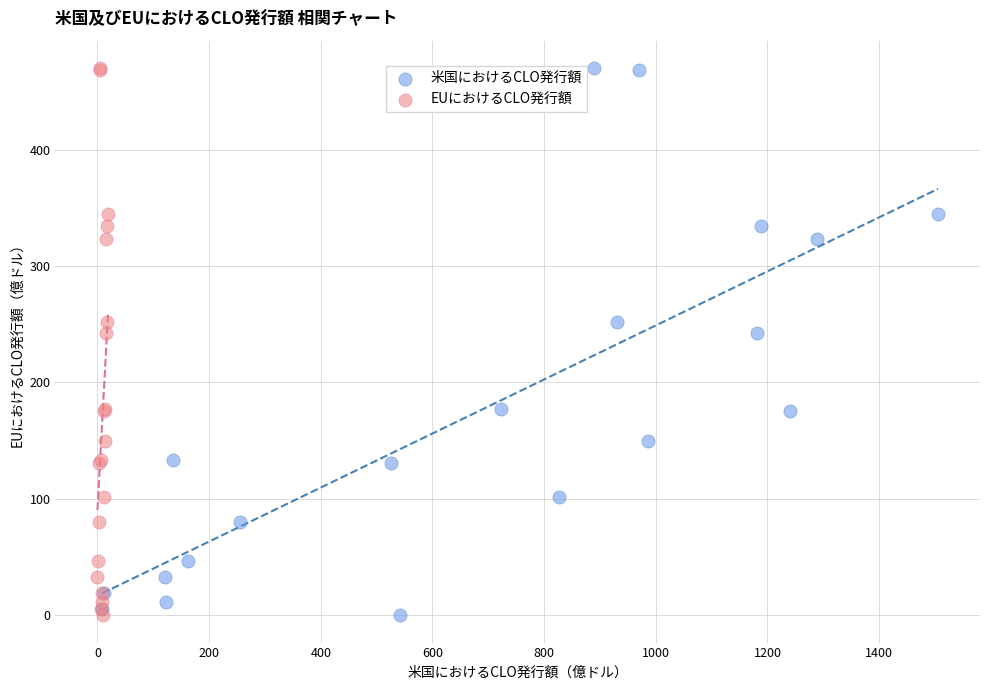

What are all the series names shown in the legend?

米国におけるCLO発行額, EUにおけるCLO発行額